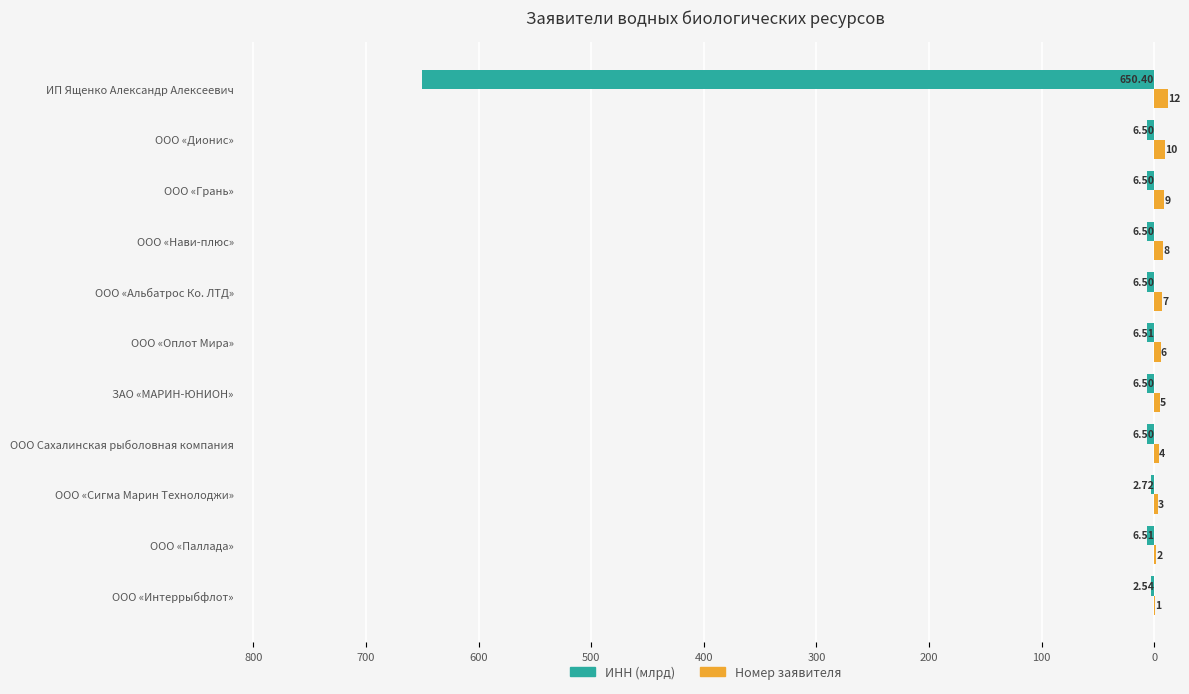

What are all the series names shown in the legend?

ИНН (млрд), Номер заявителя